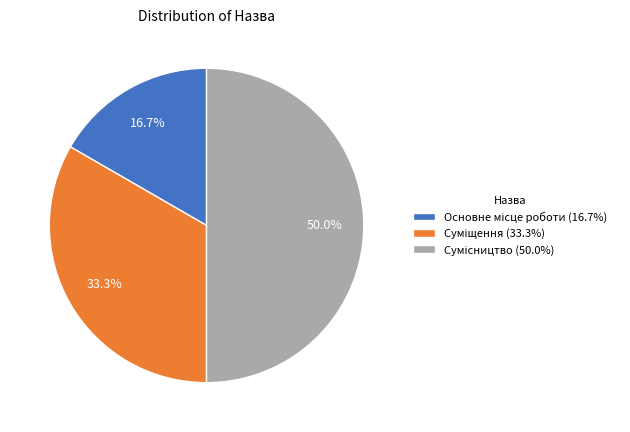

Is it true that Суміщення is 42% of the pie?

False